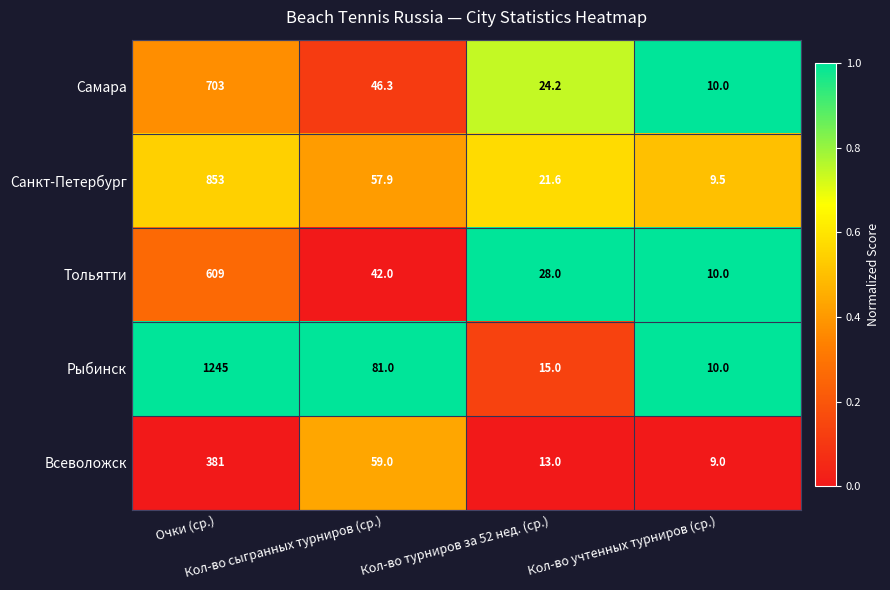

What is the minimum value shown in the chart?

9.0